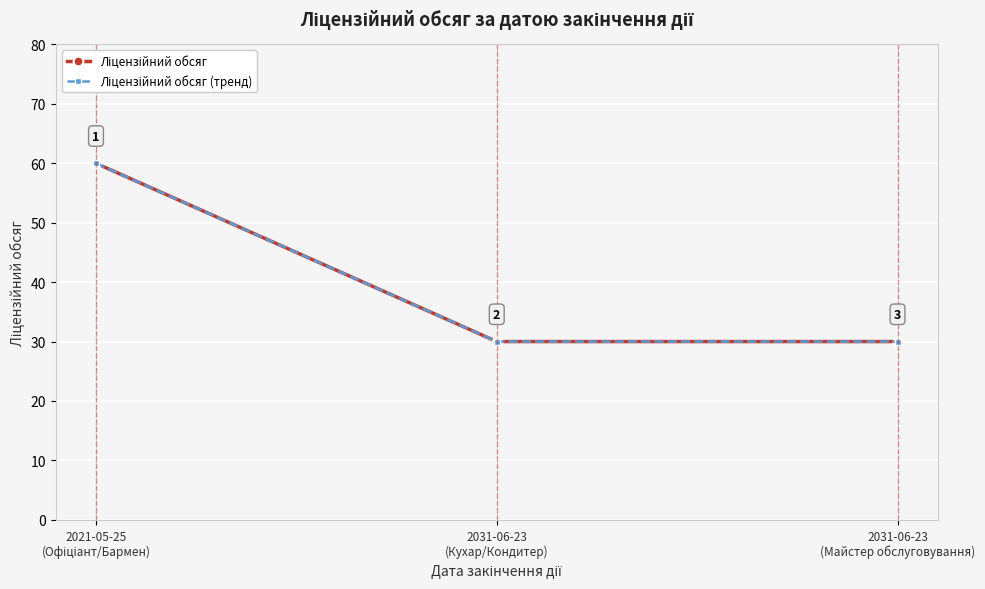

Does the chart have visible grid lines?

Yes